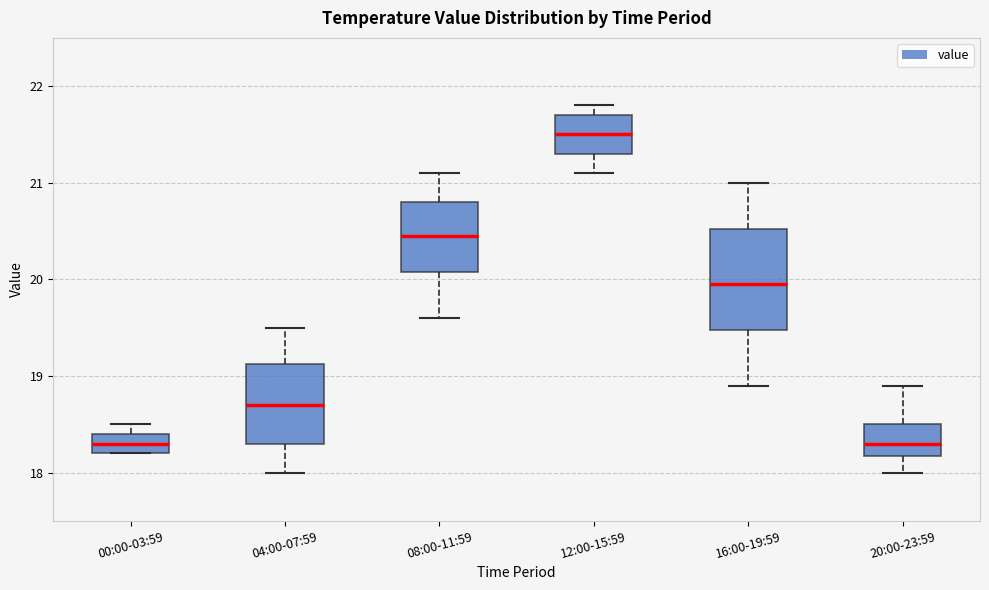

Reading left to right, read every box against the y-axis: the position of its median line, the range the box covers, and the ends of its whiskers. The values are not printed on the chart, so give them approximately, as read against the axis.

00:00-03:59: median 18.3, box 18.2 to 18.4, whiskers 18.2 to 18.5
04:00-07:59: median 18.7, box 18.3 to 19.1, whiskers 18.0 to 19.5
08:00-11:59: median 20.5, box 20.1 to 20.8, whiskers 19.6 to 21.1
12:00-15:59: median 21.5, box 21.3 to 21.7, whiskers 21.1 to 21.8
16:00-19:59: median 20.0, box 19.5 to 20.5, whiskers 18.9 to 21.0
20:00-23:59: median 18.3, box 18.2 to 18.5, whiskers 18.0 to 18.9